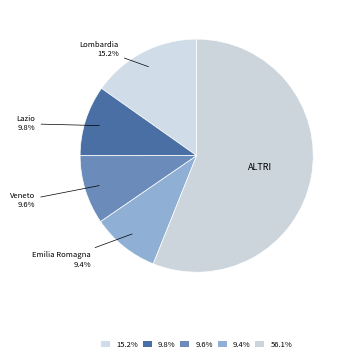

How many slices are in this pie chart?

5